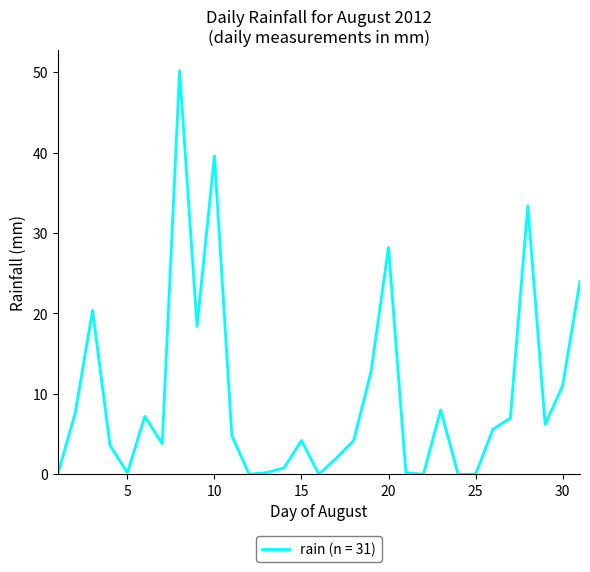

What is the difference between the maximum and minimum values?

50.2